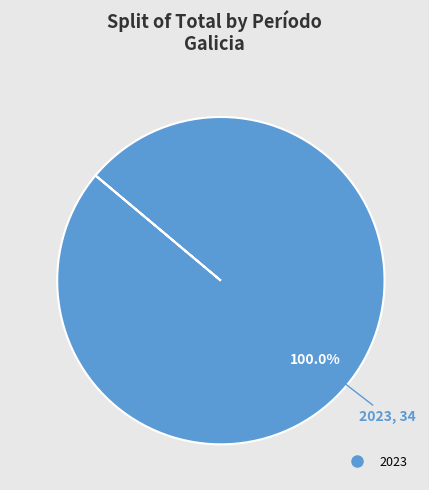

Does any single category account for the majority?

Yes